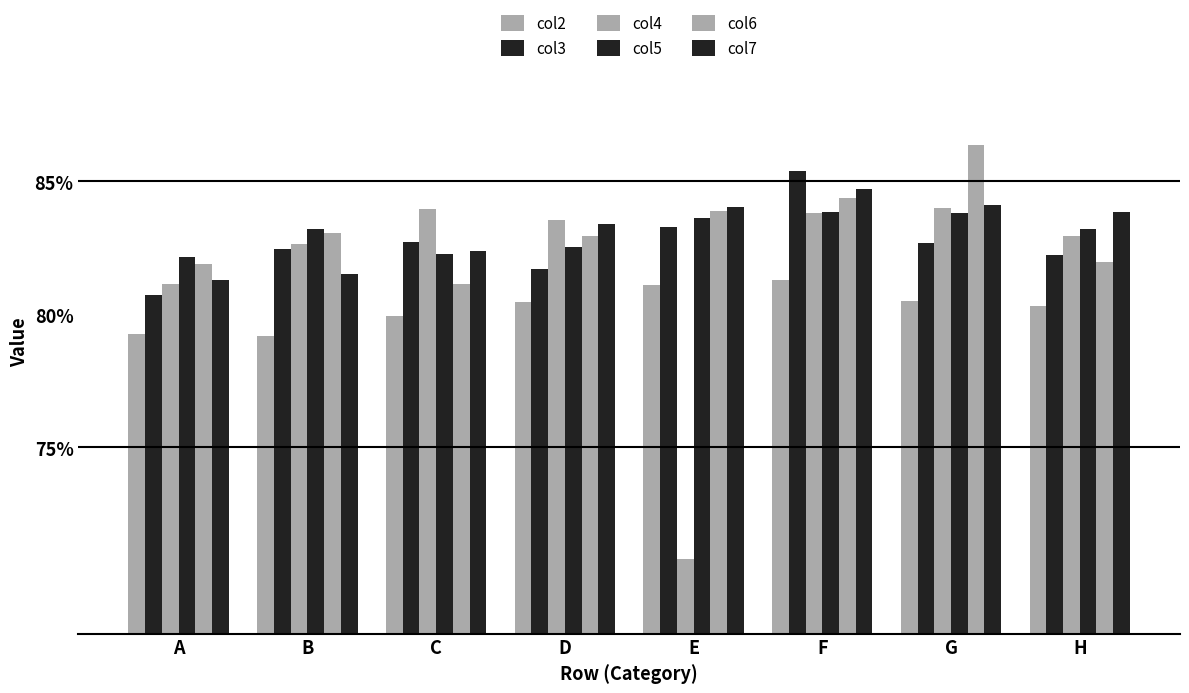

Does the chart contain stacked bars?

No